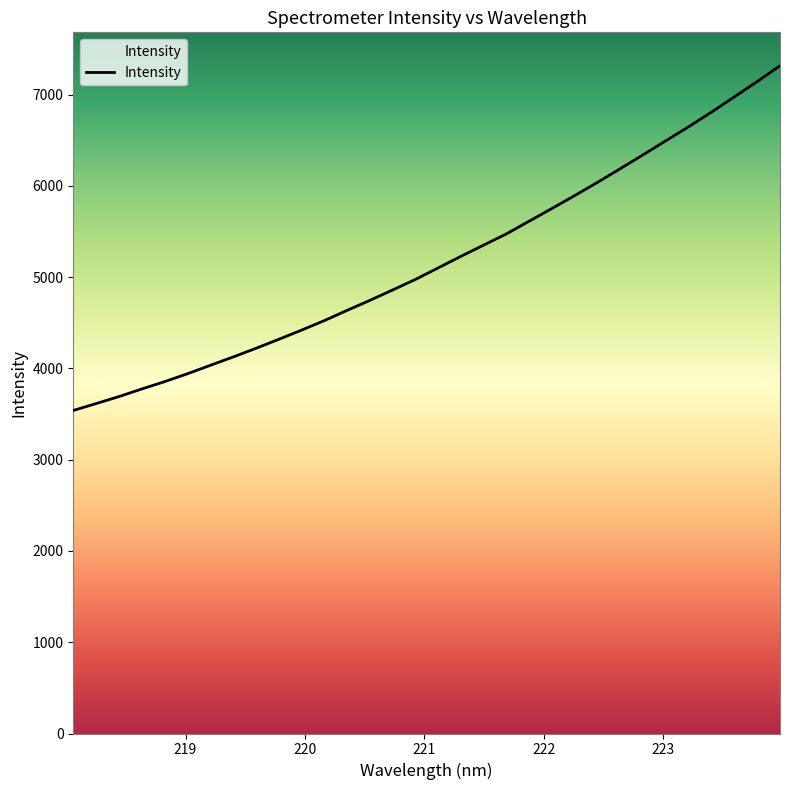

Does the chart have visible grid lines?

No